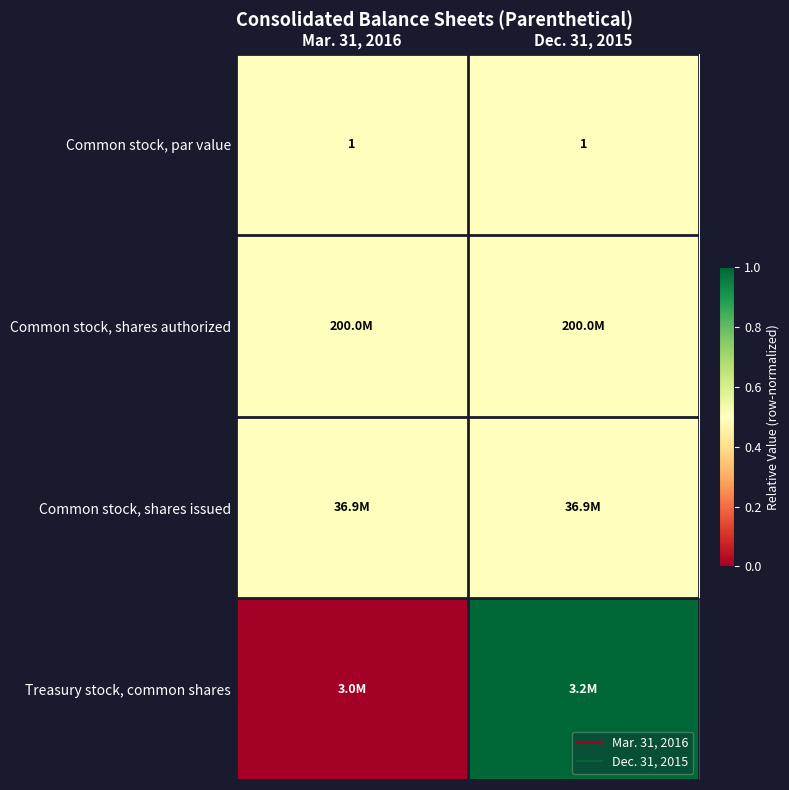

Which has a higher value, Mar. 31, 2016 or Dec. 31, 2015?

Mar. 31, 2016